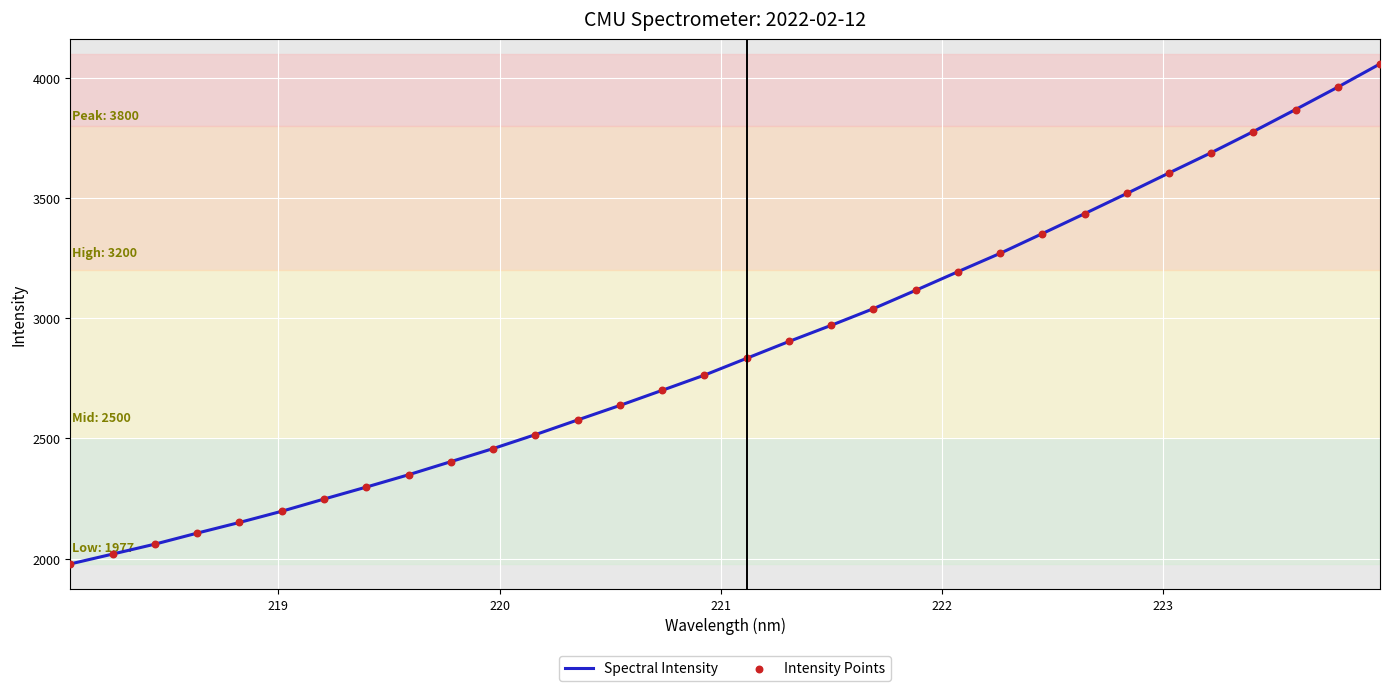

What is the difference between the maximum and minimum values?

2079.5